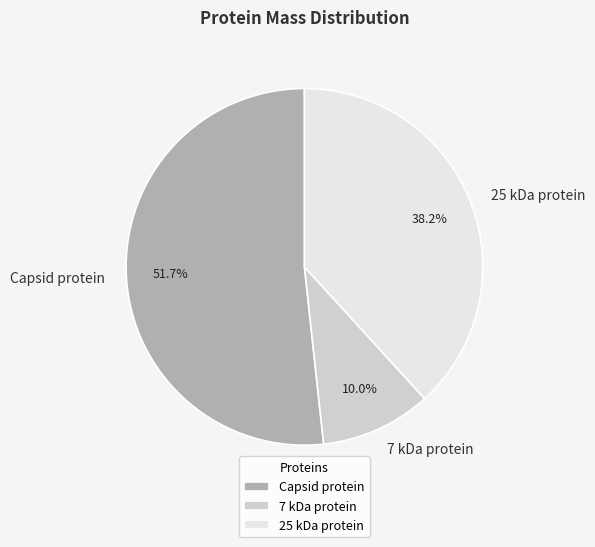

Rank the categories by value from highest to lowest.

Capsid protein, 25 kDa protein, 7 kDa protein